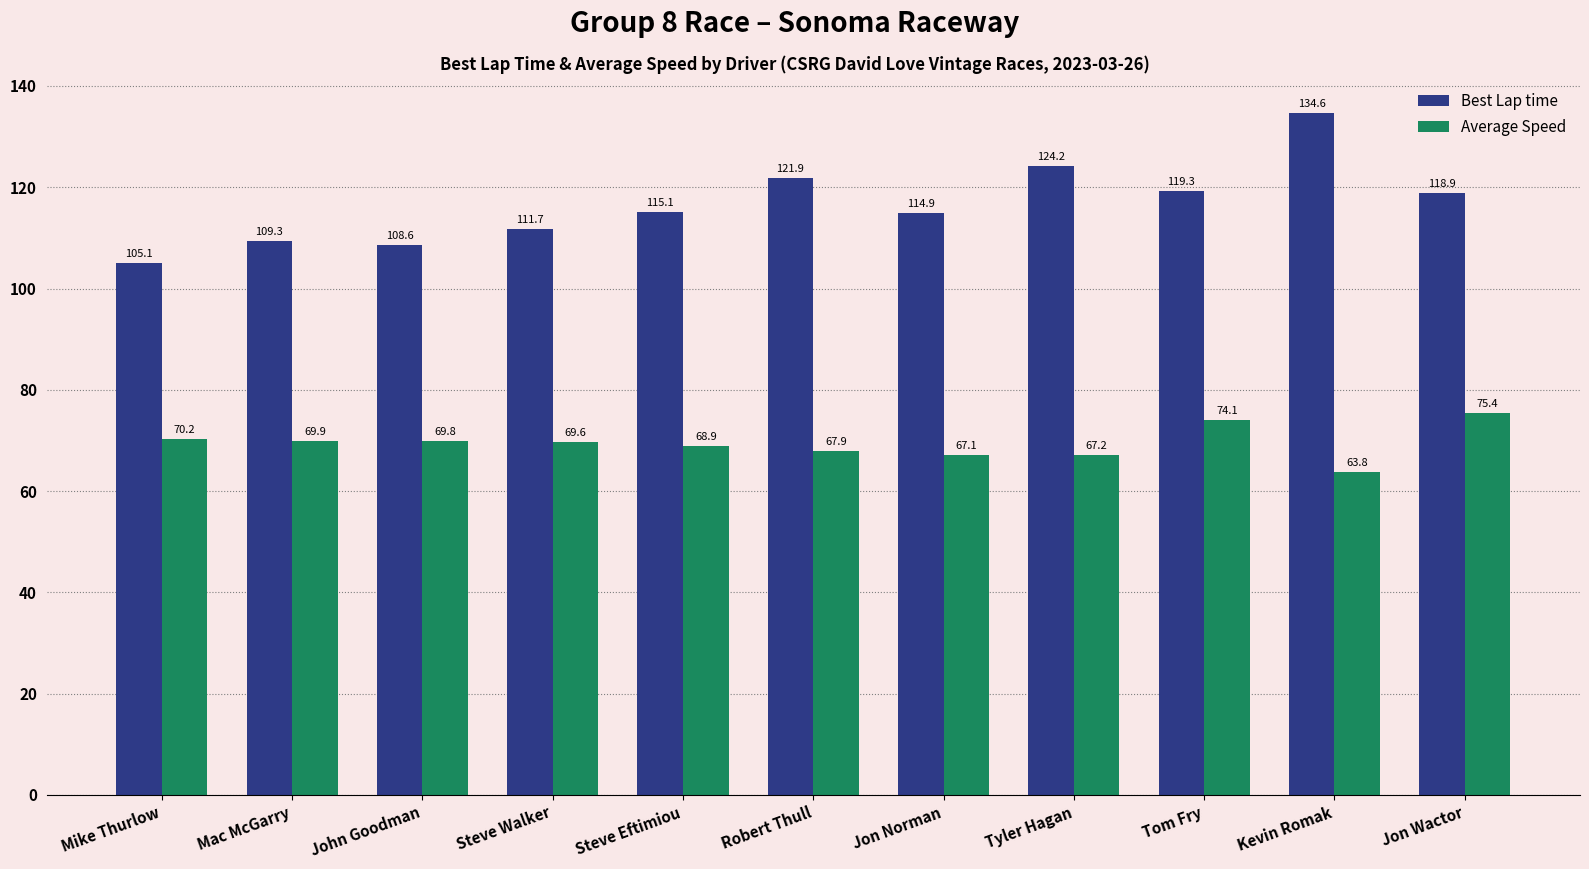

Reading left to right, extract all data points from this chart.

Best Lap time: 105.1	109.3	108.6	111.7	115.1	121.9	114.9	124.2	119.3	134.6	118.9
Average Speed: 70.2	69.9	69.8	69.6	68.9	67.9	67.1	67.2	74.1	63.8	75.4